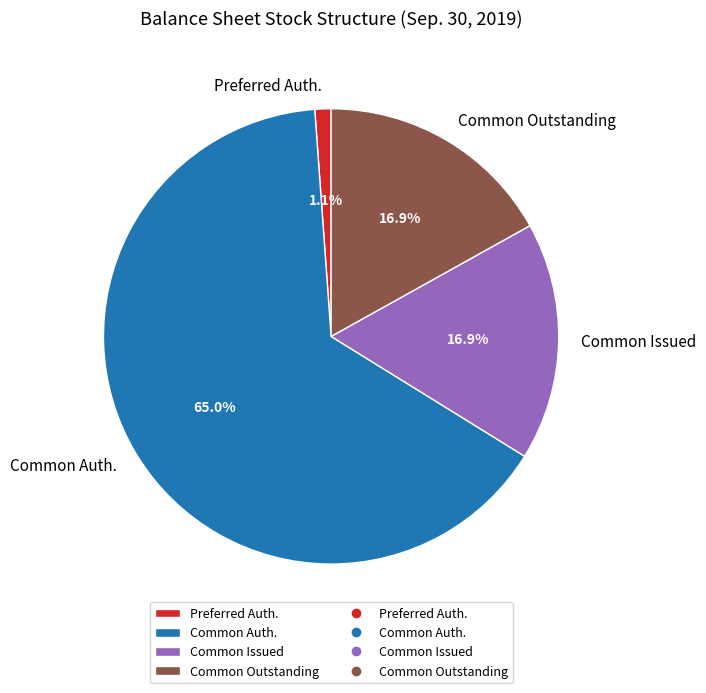

Does Common Auth. account for over 50% of the chart?

Yes